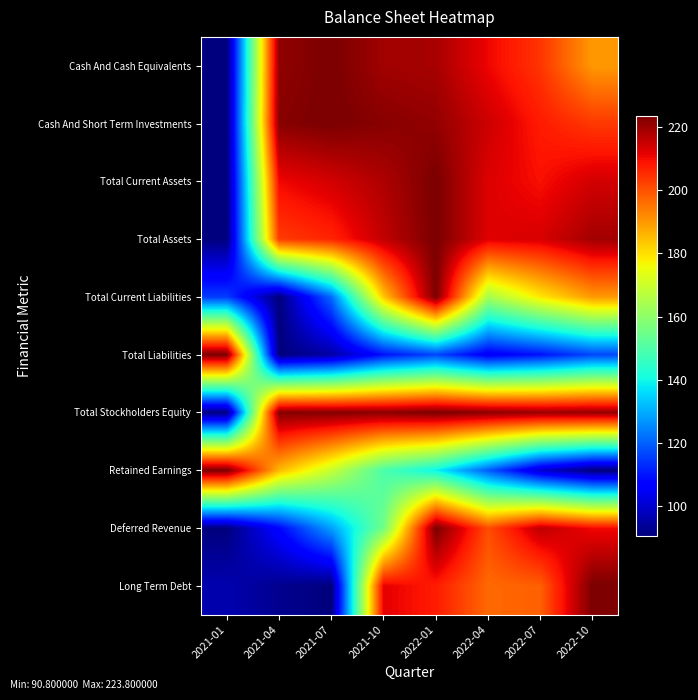

Count the number of categories in the chart.

8